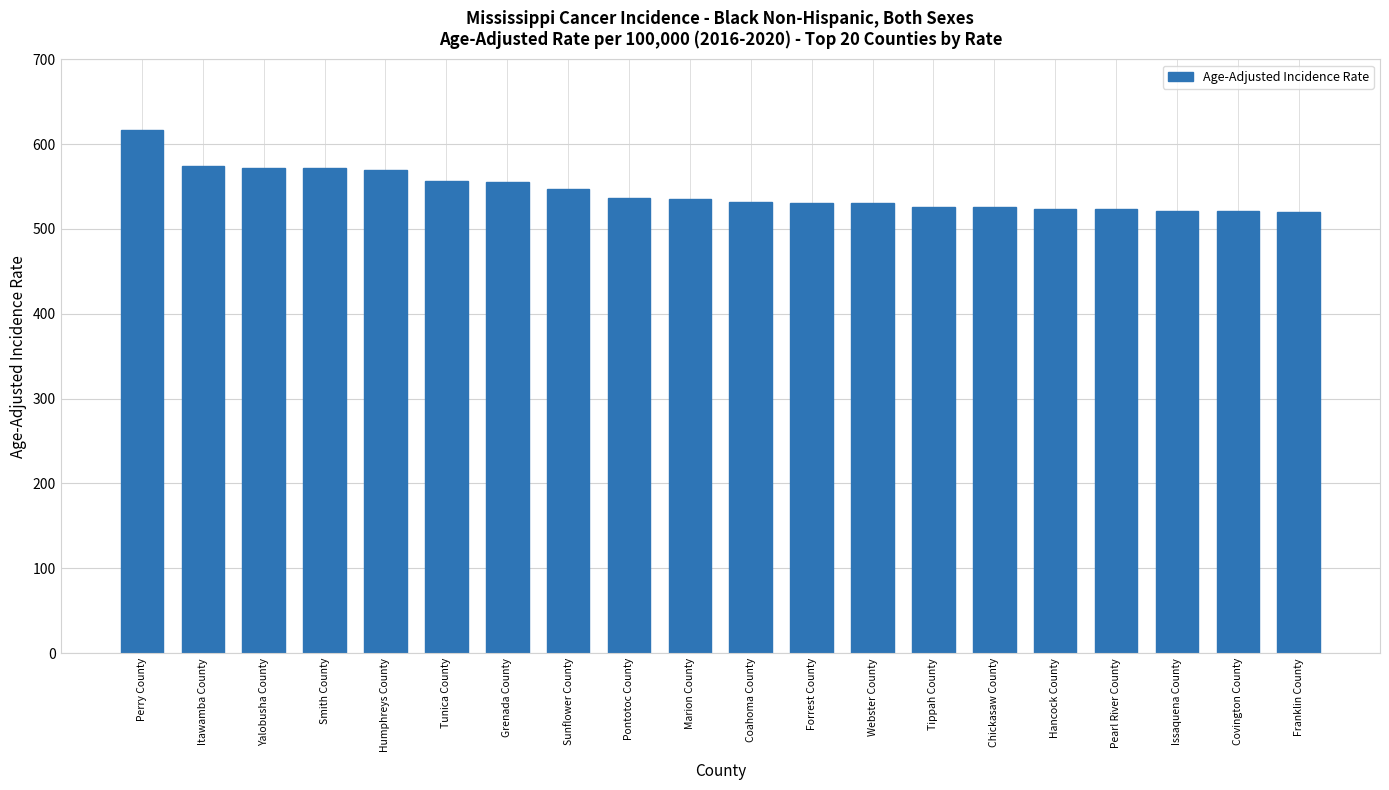

At which category does the chart reach its peak across all series?

Perry County